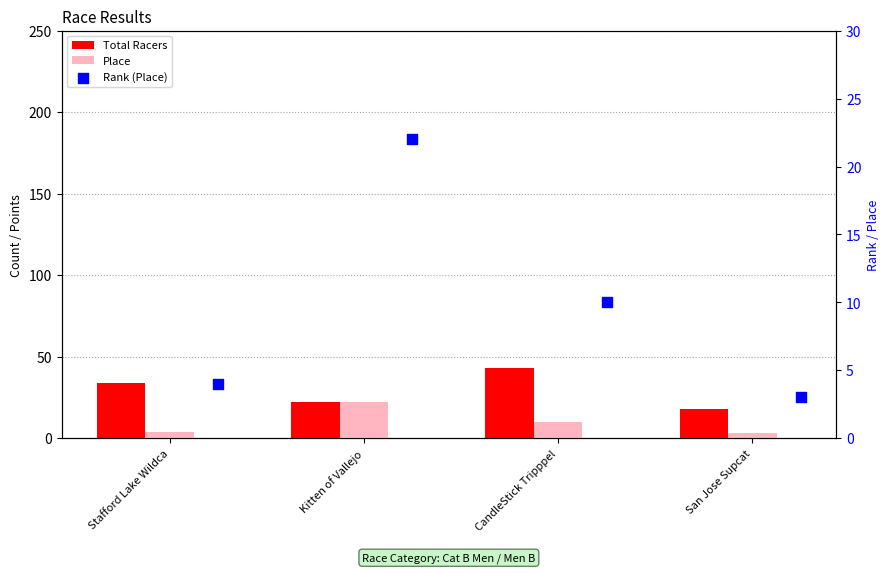

Which series contains the lowest Y value?

Place